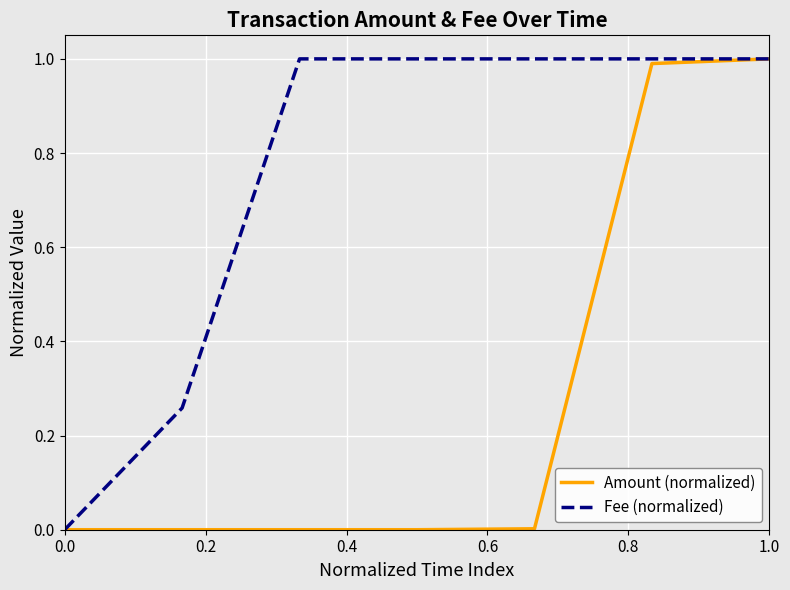

Rank the series by their average value, from highest to lowest.

Fee (normalized), Amount (normalized)